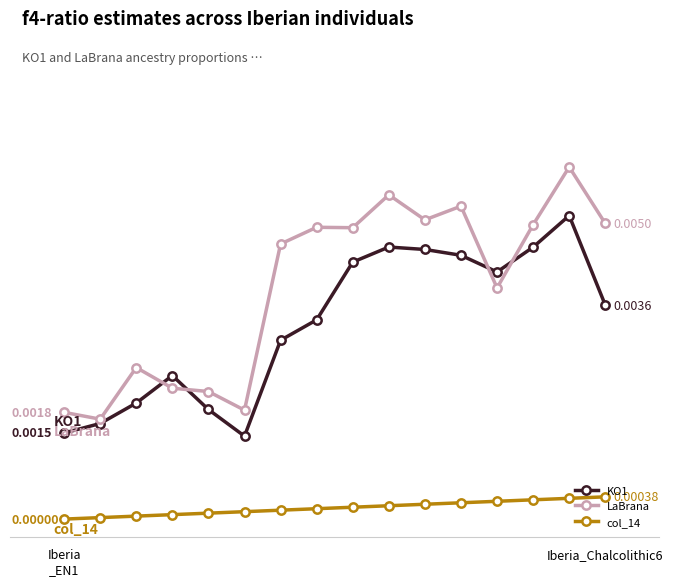

What is the label of the 11th point from the right?

5